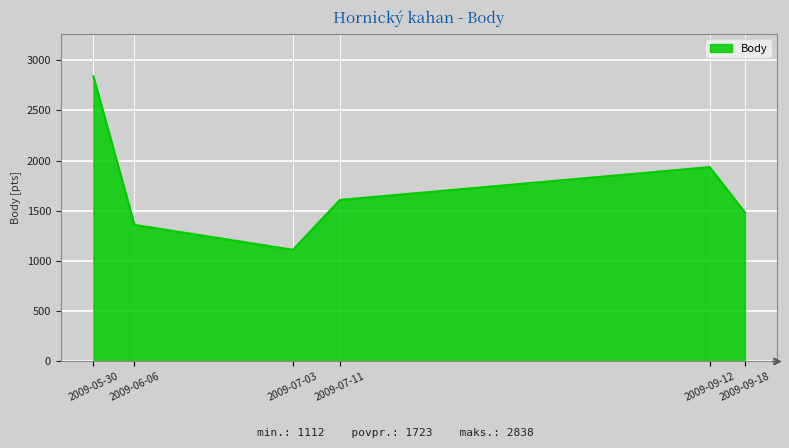

What is the sum of all values?

10336